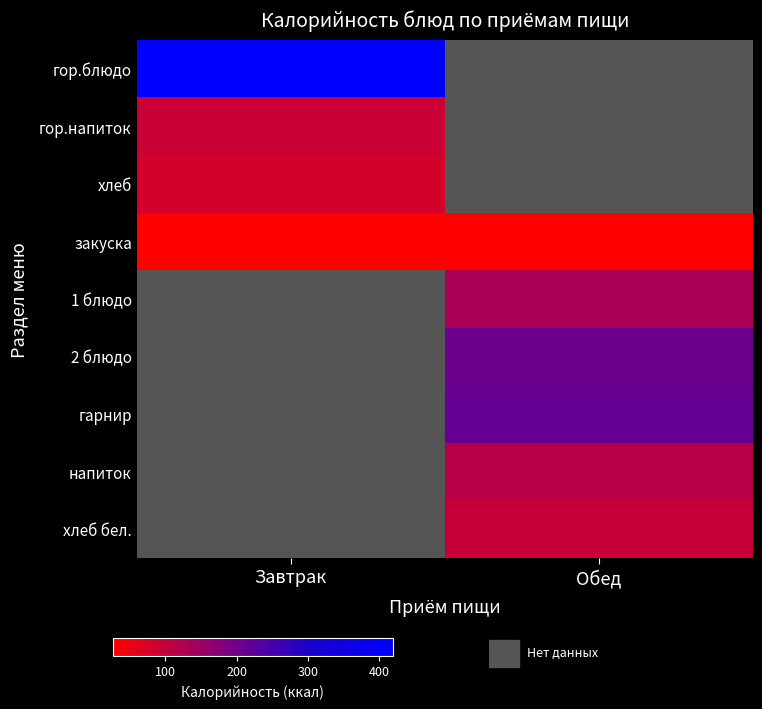

How many categories are shown in the chart?

2